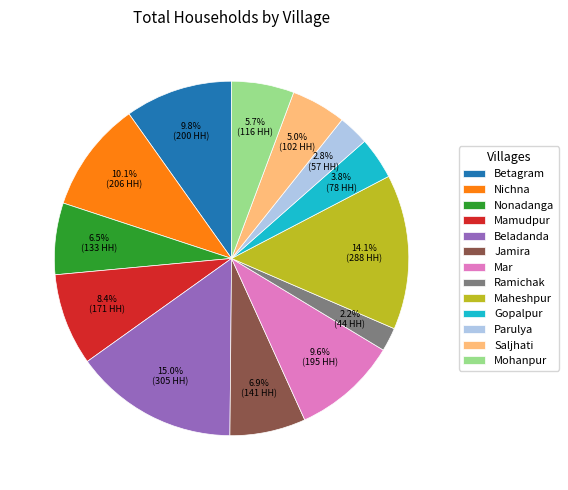

Count the number of slices in the pie.

13